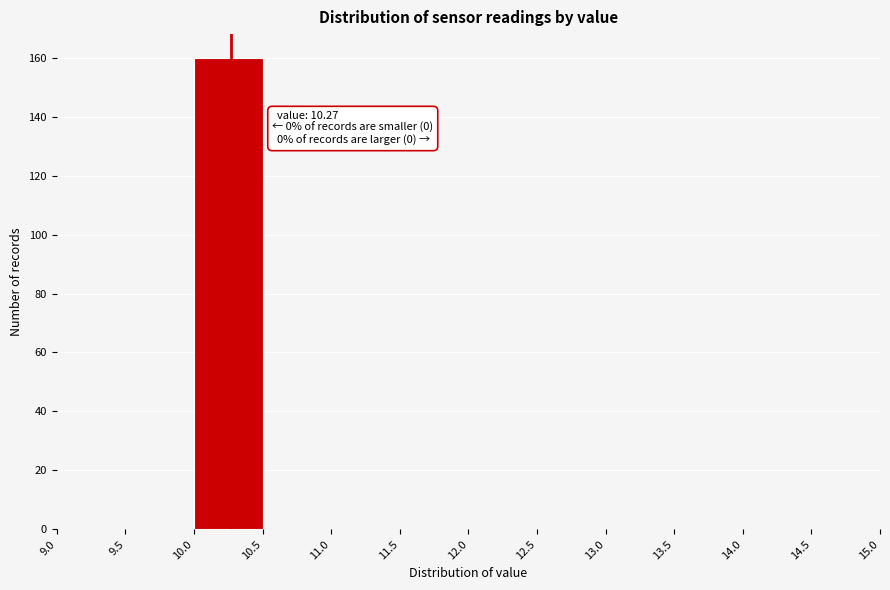

Which range on the x-axis has the tallest bar?

10.0 to 10.5